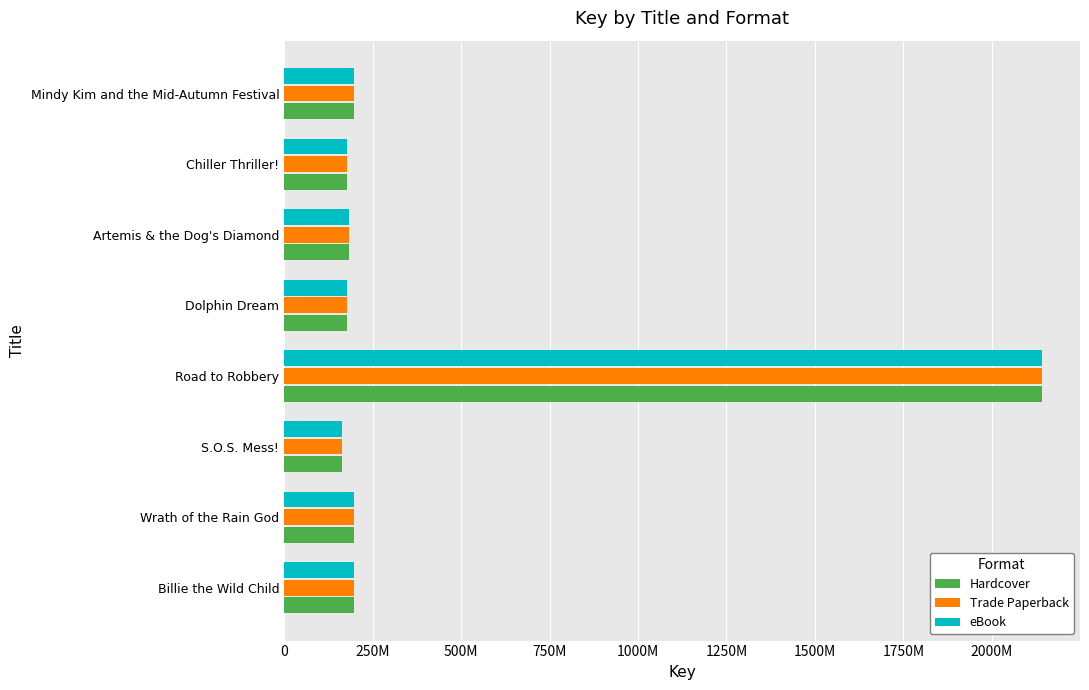

What is the difference between the maximum and second lowest values in the Trade Paperback series?

1966006372